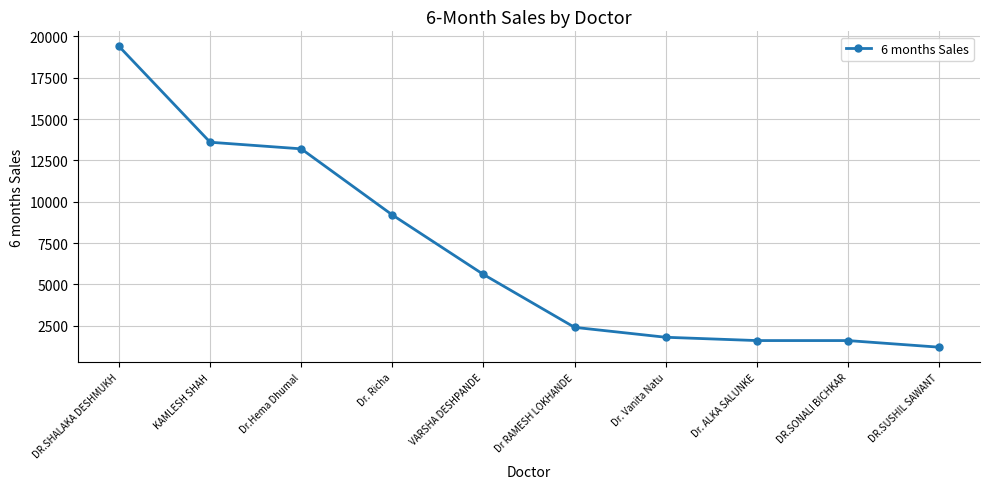

How many lines are shown in the chart?

1